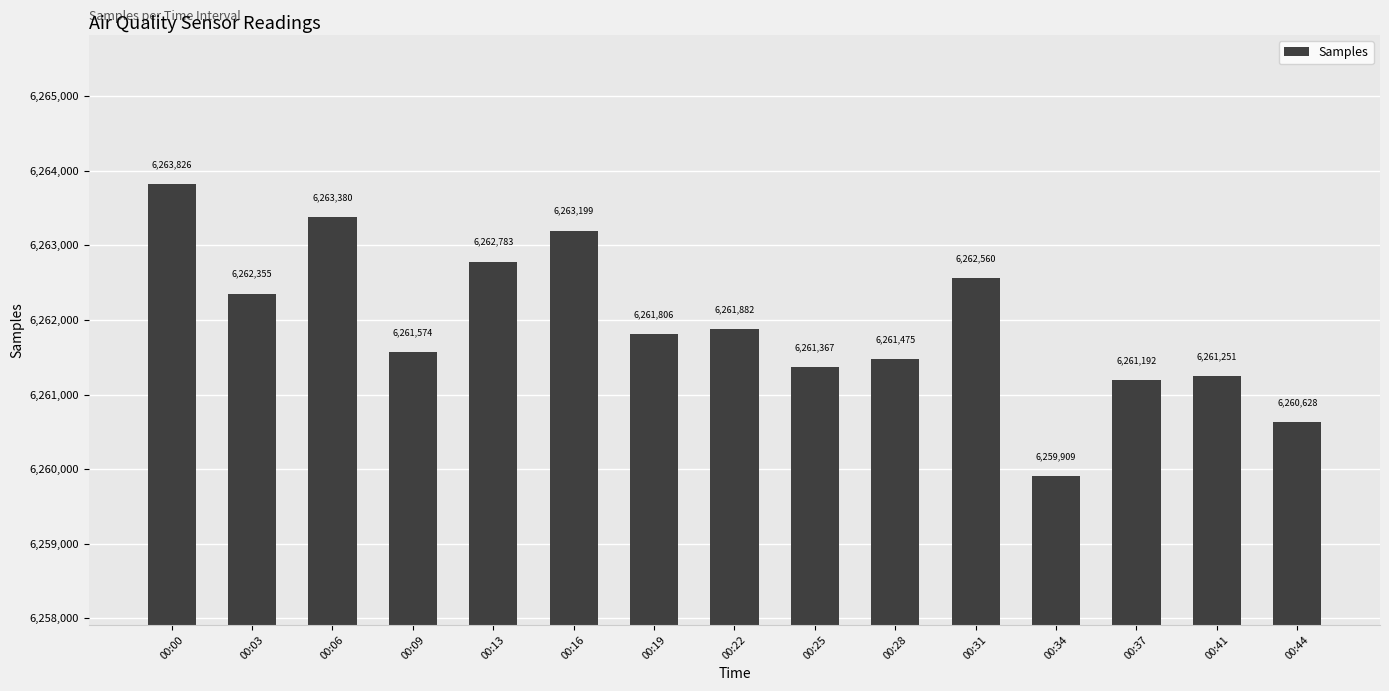

How many data points are less than 6261806?

7